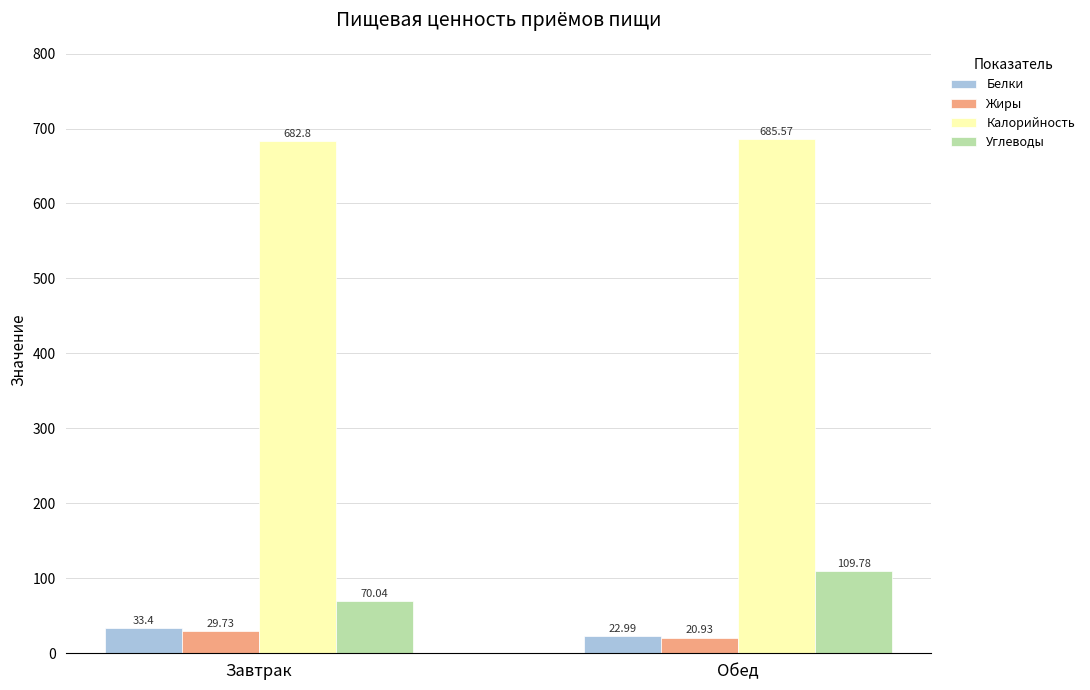

What is the difference between the Углеводы values at Обед and Завтрак?

39.7